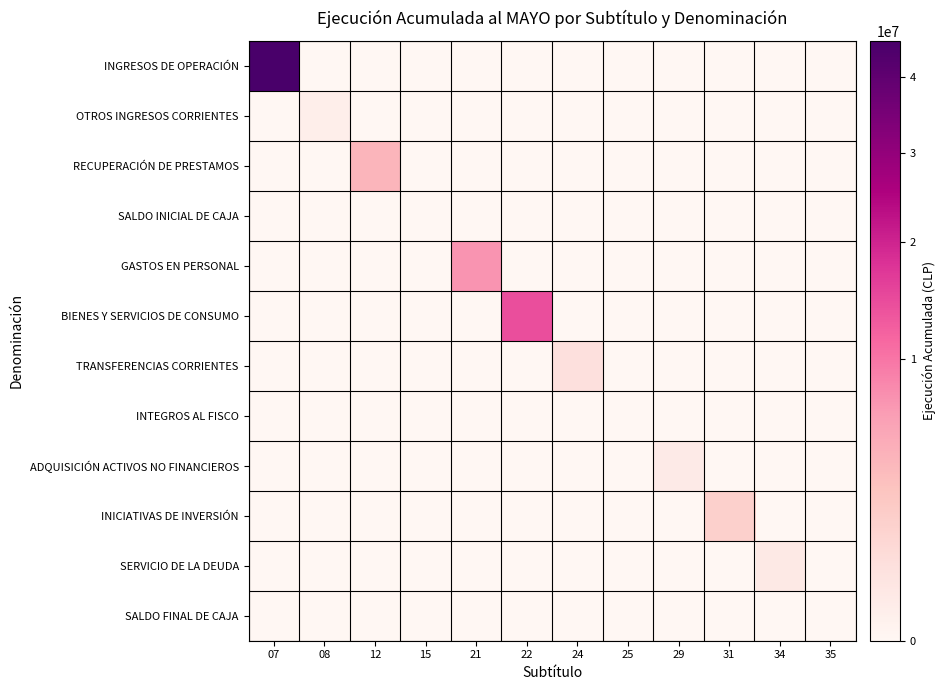

At which category is the sum across all series the highest?

07